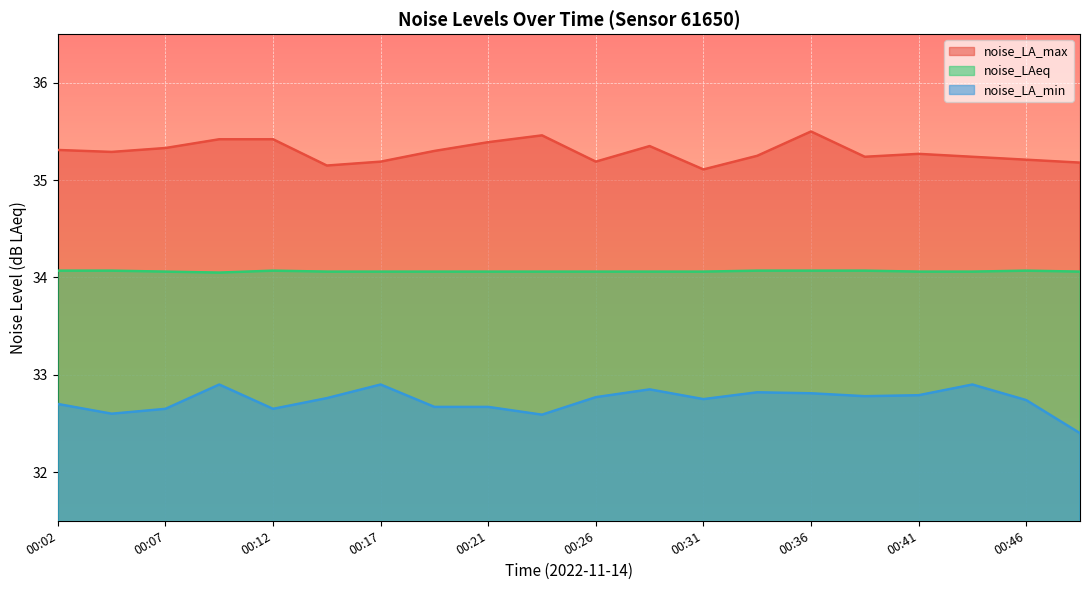

How many lines are shown in the chart?

3